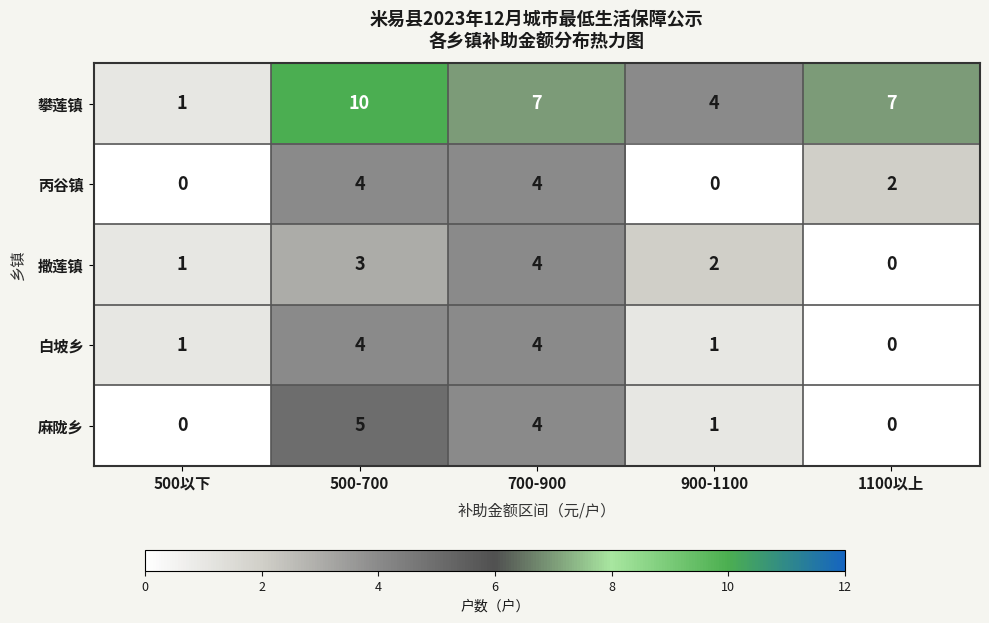

The 麻陇乡 series shows 2 at 900-1100. True or false?

False